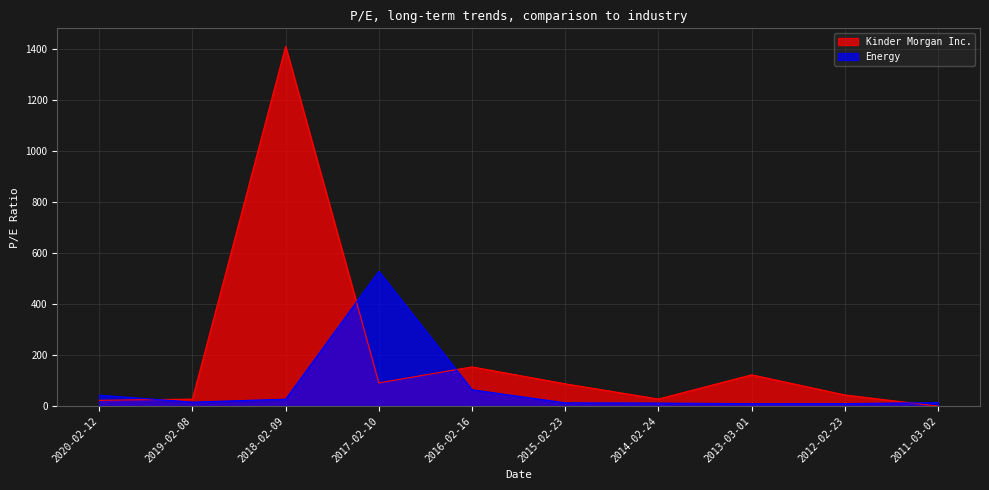

The Kinder Morgan Inc. series shows 87.3 at 2015-02-23. True or false?

True